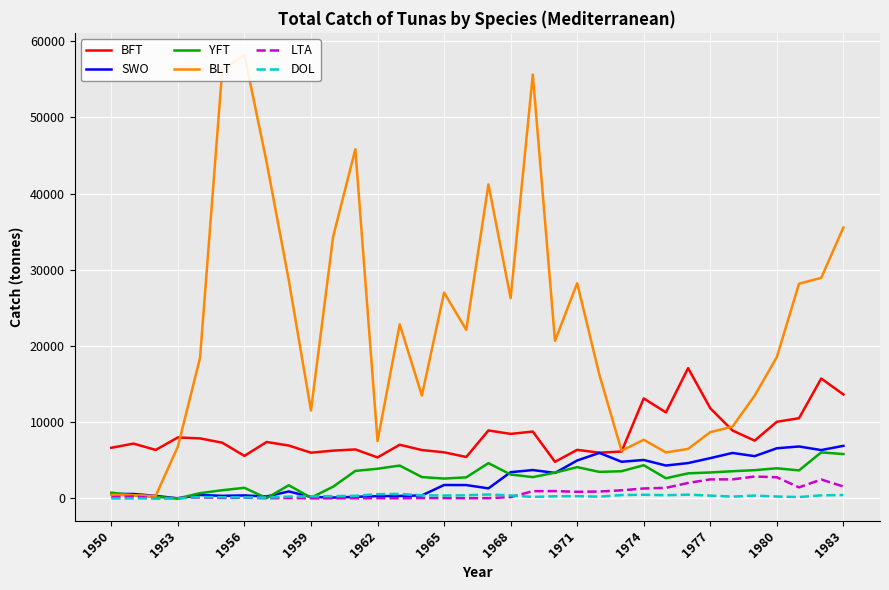

The BFT series shows 13640.0 at 1983. True or false?

True